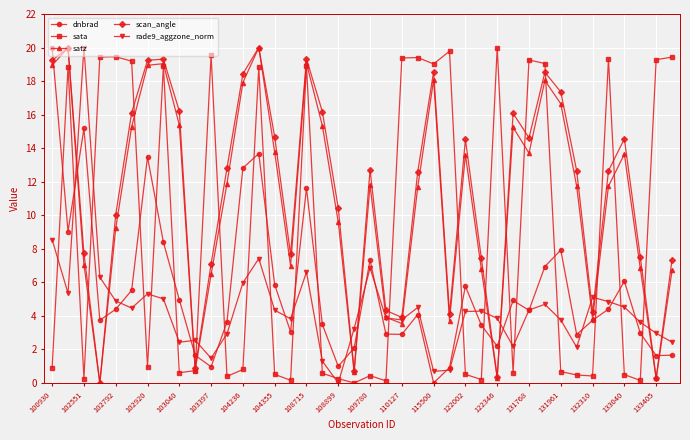

What is the average value of the dnbrad series?

5.5